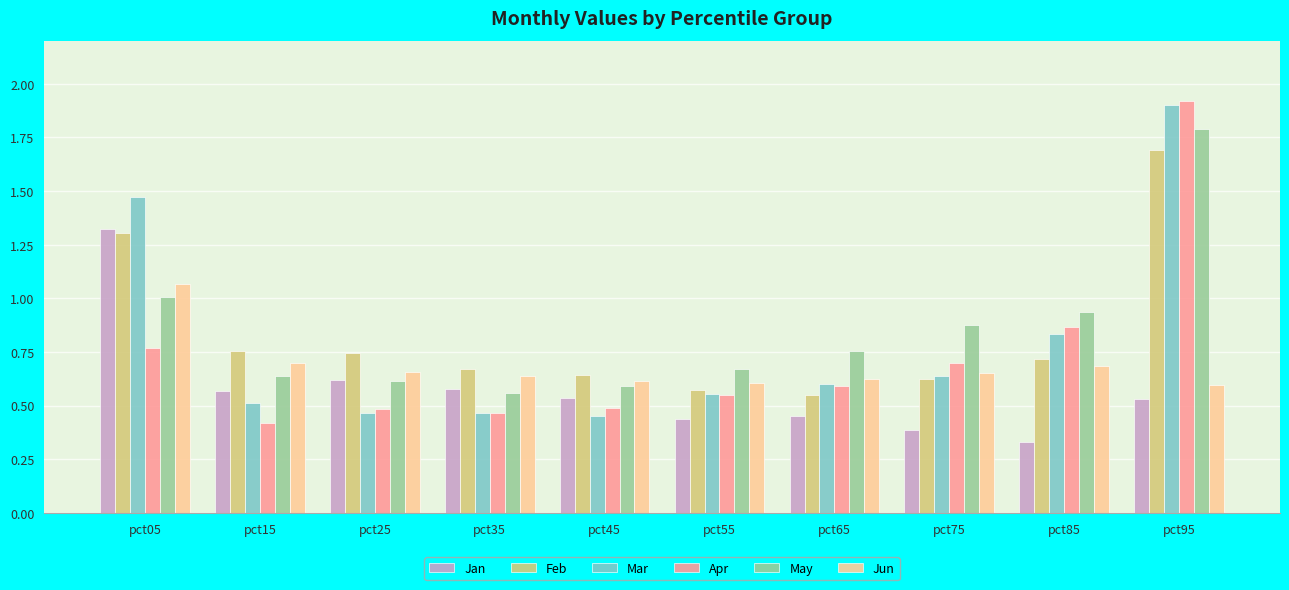

The value of Jan at pct55 is 0.7. True or false?

False